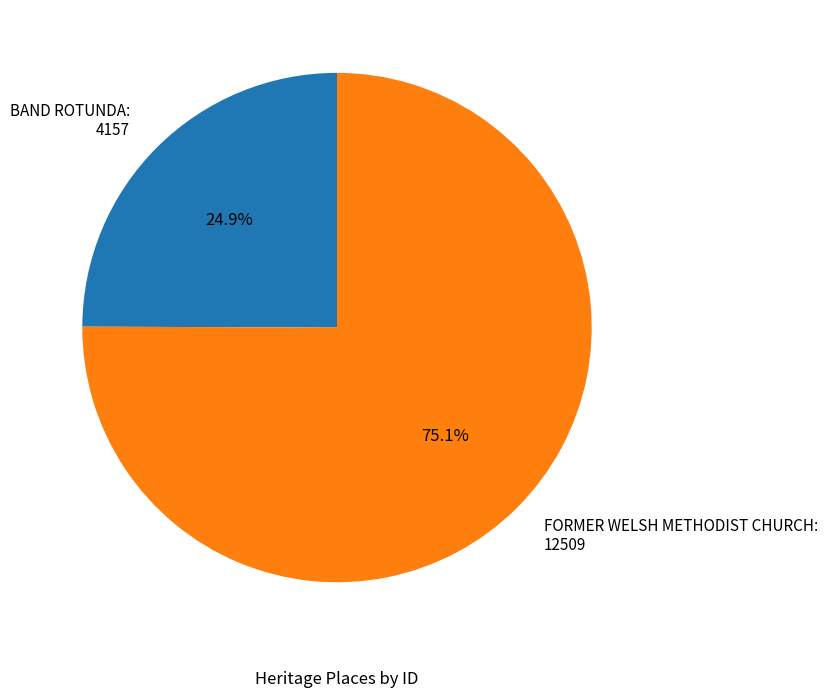

Which has a higher value, BAND ROTUNDA or FORMER WELSH METHODIST CHURCH?

FORMER WELSH METHODIST CHURCH